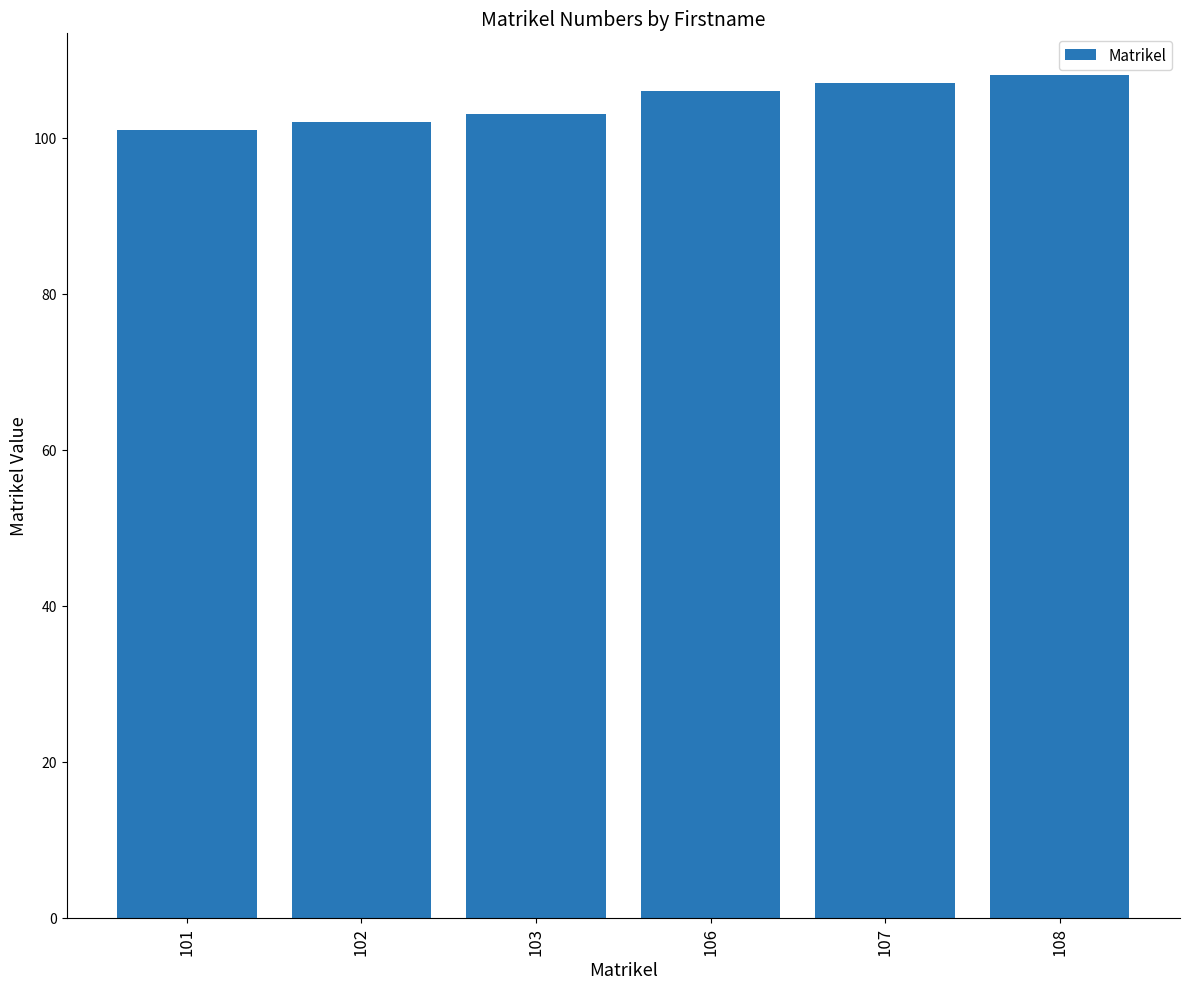

Reading left to right, extract all data points from this chart.

101	102	103	106	107	108